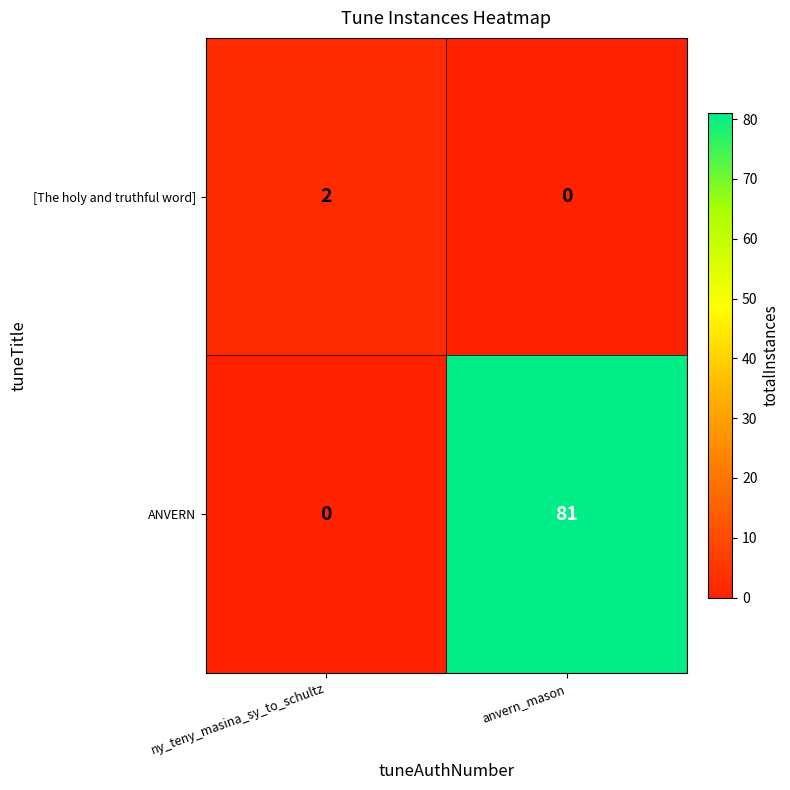

Count the number of data series in this chart.

2